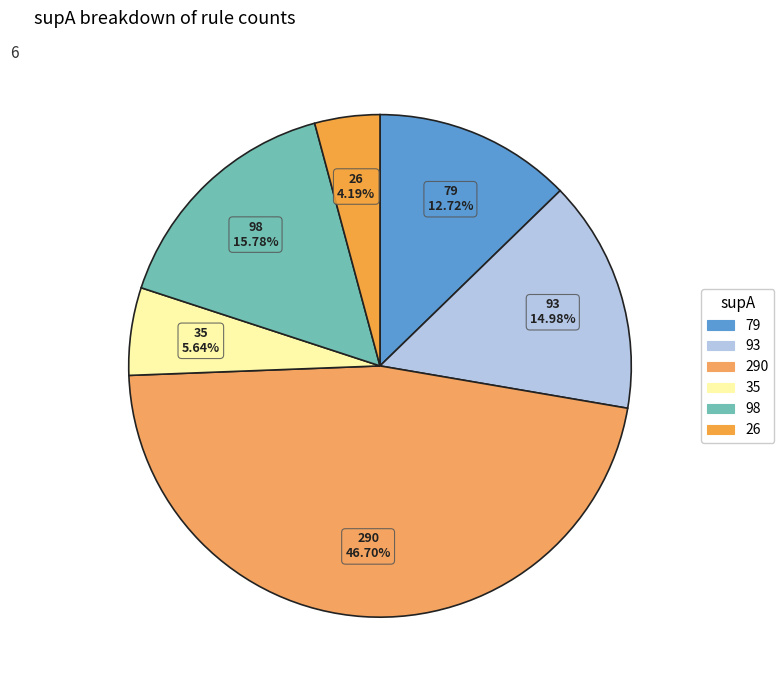

Approximately how many times larger is the value at 26 compared to 98?

0.3